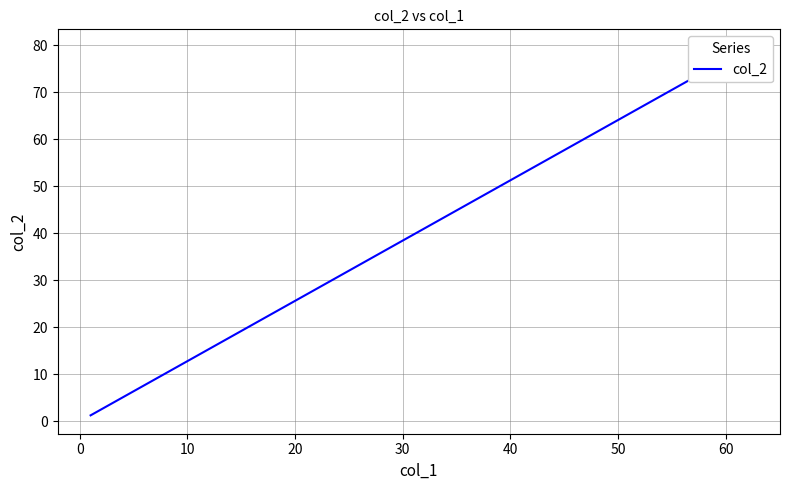

What is the sum of all values?

100.0